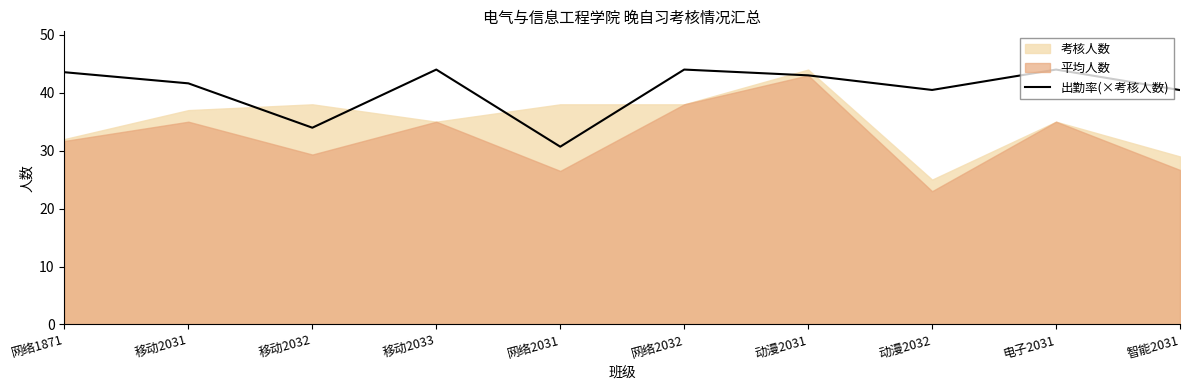

Where is the data nearest to the value 37?

移动2032